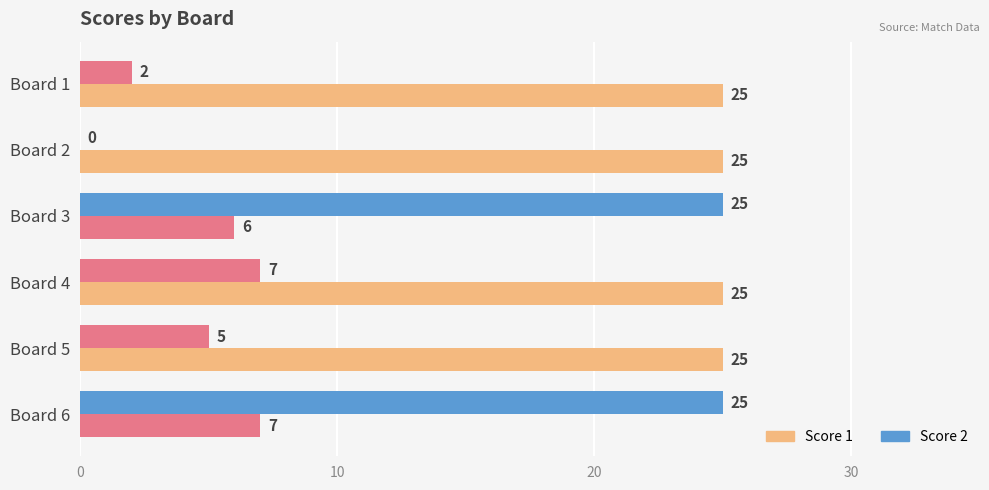

Reading left to right, list all the values displayed in this chart.

Score 1: 25	25	6	25	25	7
Score 2: 2	0	25	7	5	25